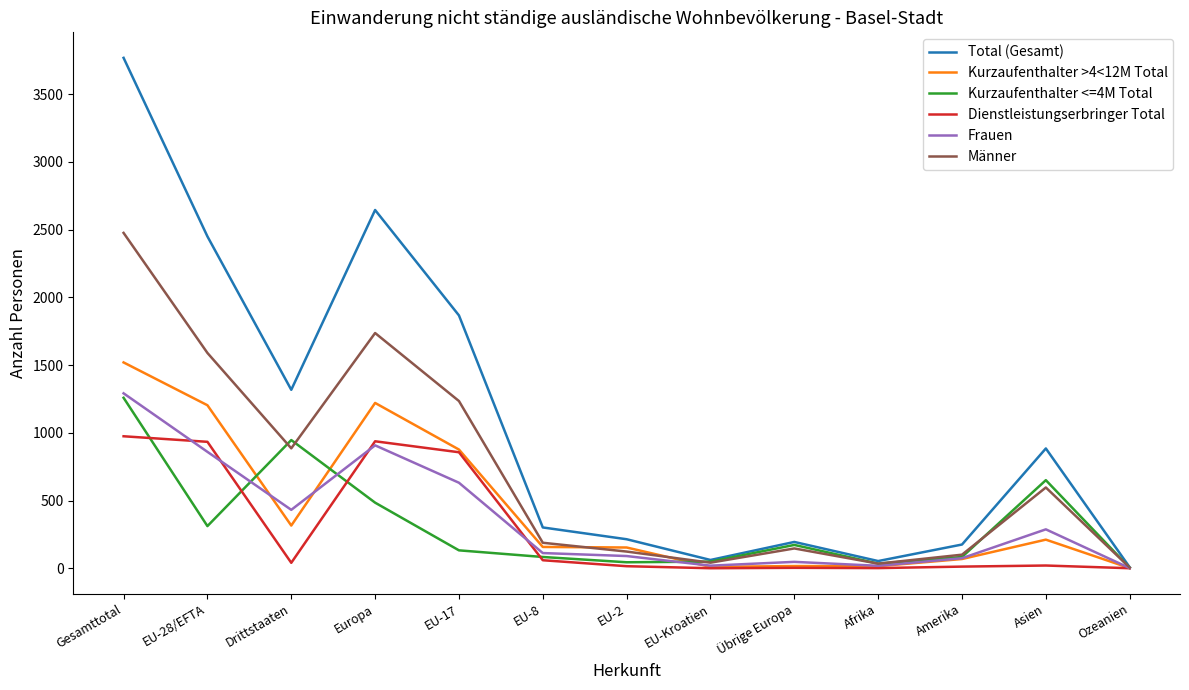

At which category is the sum across all series the highest?

Gesamttotal